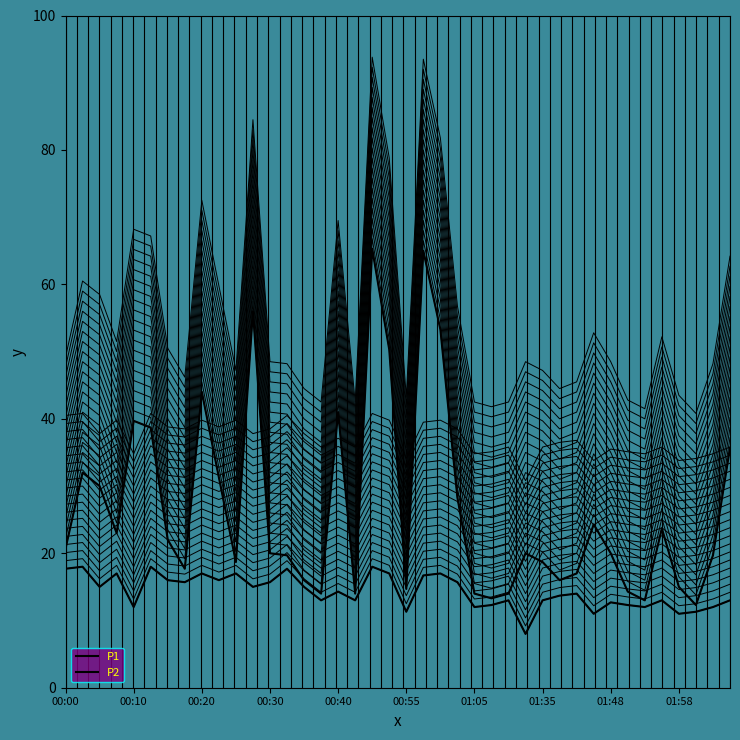

What position from the right is 01:05?

16